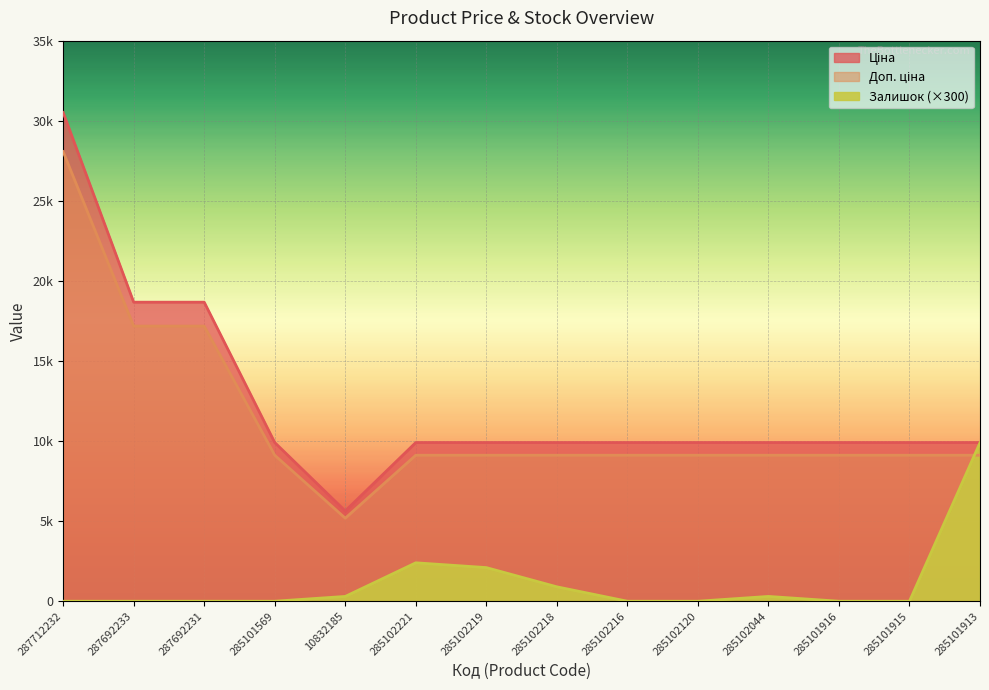

What are all the series names shown in the legend?

Ціна, Доп. ціна, Залишок